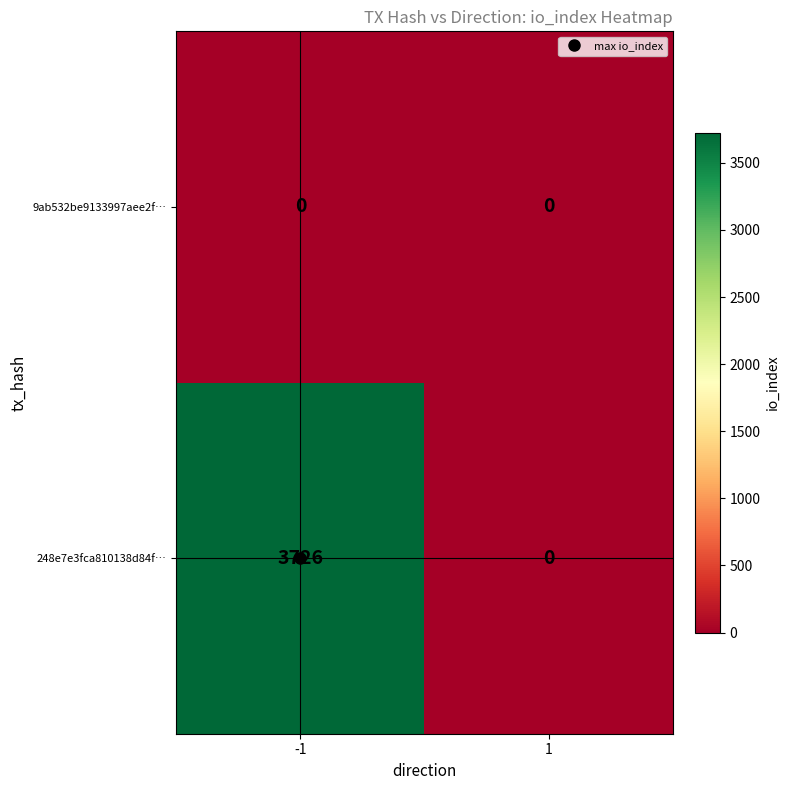

The value of 248e7e3fca810138d84f… at -1 is 3726. True or false?

True